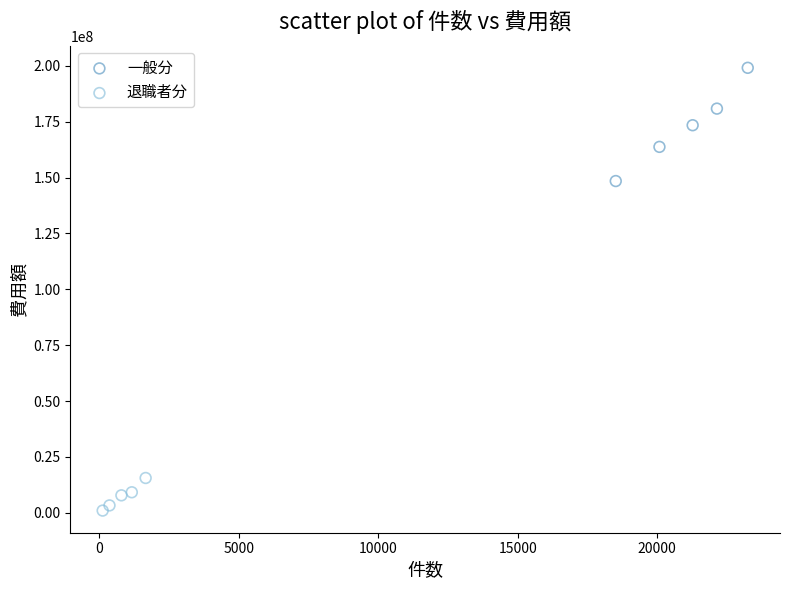

Which series contains the lowest Y value?

退職者分